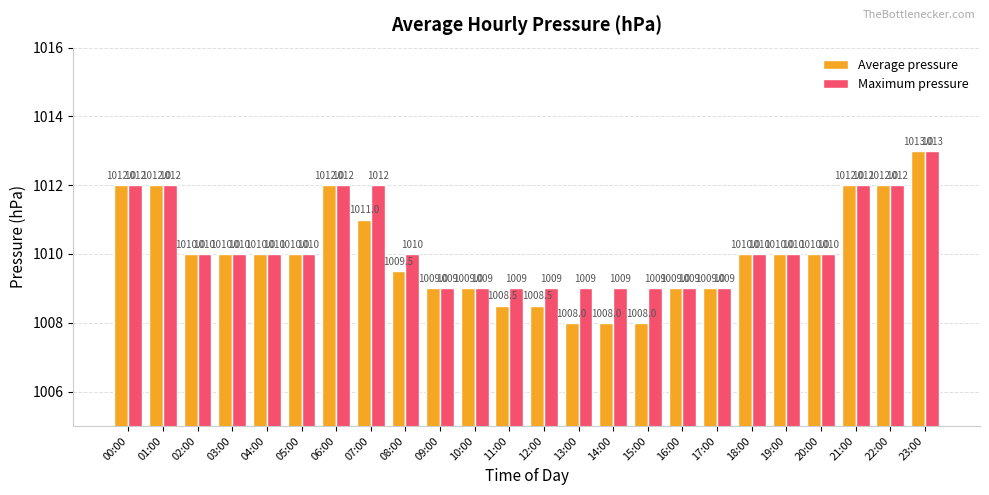

What position from the left is 05:00?

6